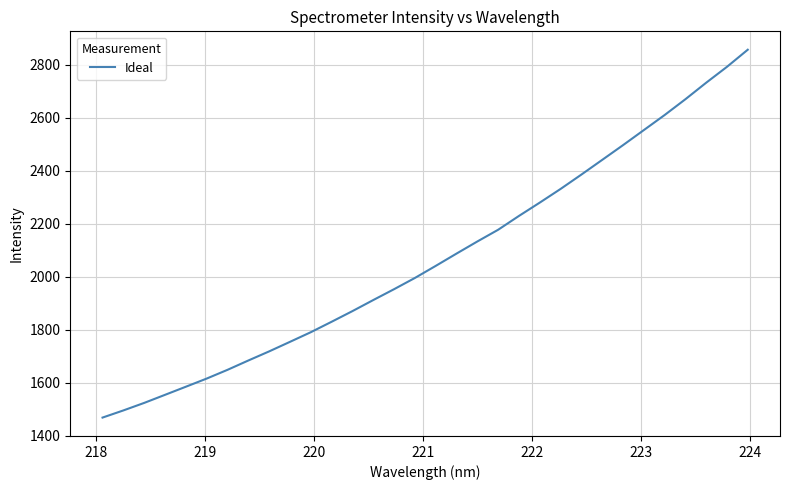

What is the greatest value displayed?

2857.6